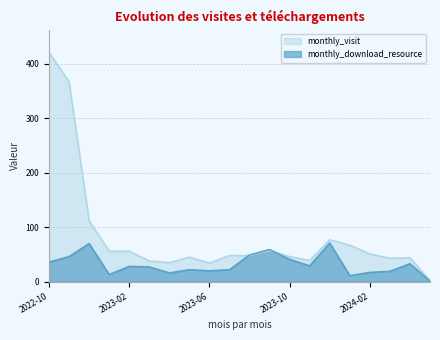

Count the number of categories in the chart.

20